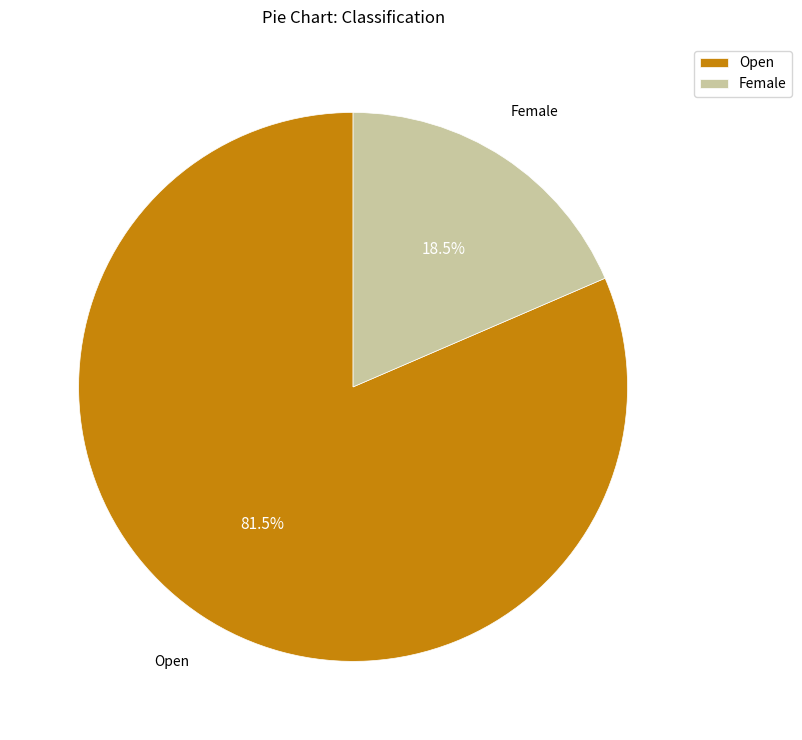

Which has a higher value, Female or Open?

Open